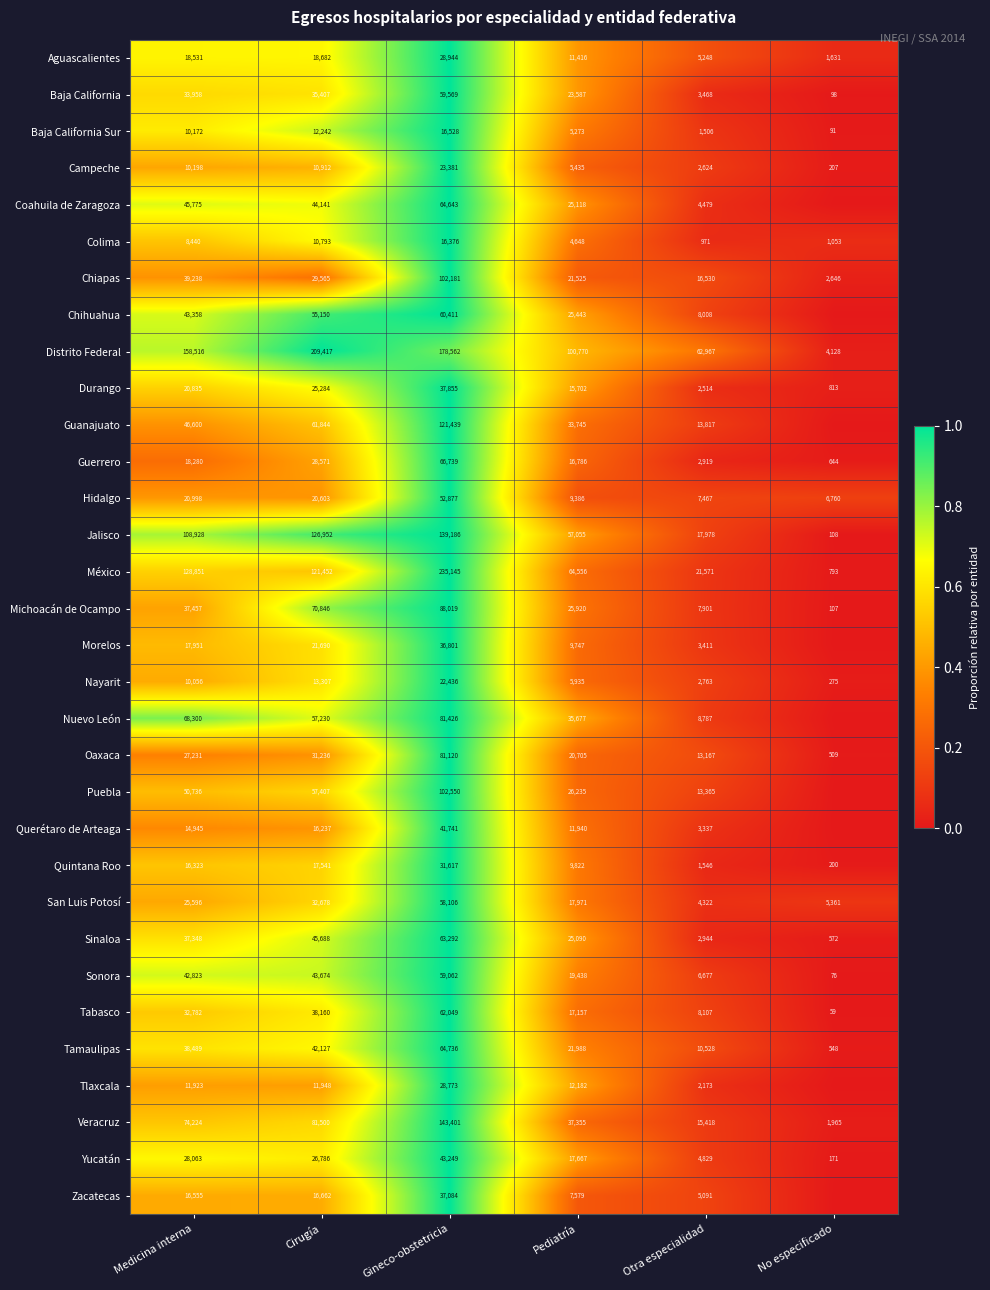

Rank the series at Pediatría from lowest to highest value.

Colima, Baja California Sur, Campeche, Nayarit, Zacatecas, Hidalgo, Morelos, Quintana Roo, Aguascalientes, Querétaro de Arteaga, Tlaxcala, Durango, Guerrero, Tabasco, Yucatán, San Luis Potosí, Sonora, Oaxaca, Chiapas, Tamaulipas, Baja California, Sinaloa, Coahuila de Zaragoza, Chihuahua, Michoacán de Ocampo, Puebla, Guanajuato, Nuevo León, Veracruz, Jalisco, México, Distrito Federal